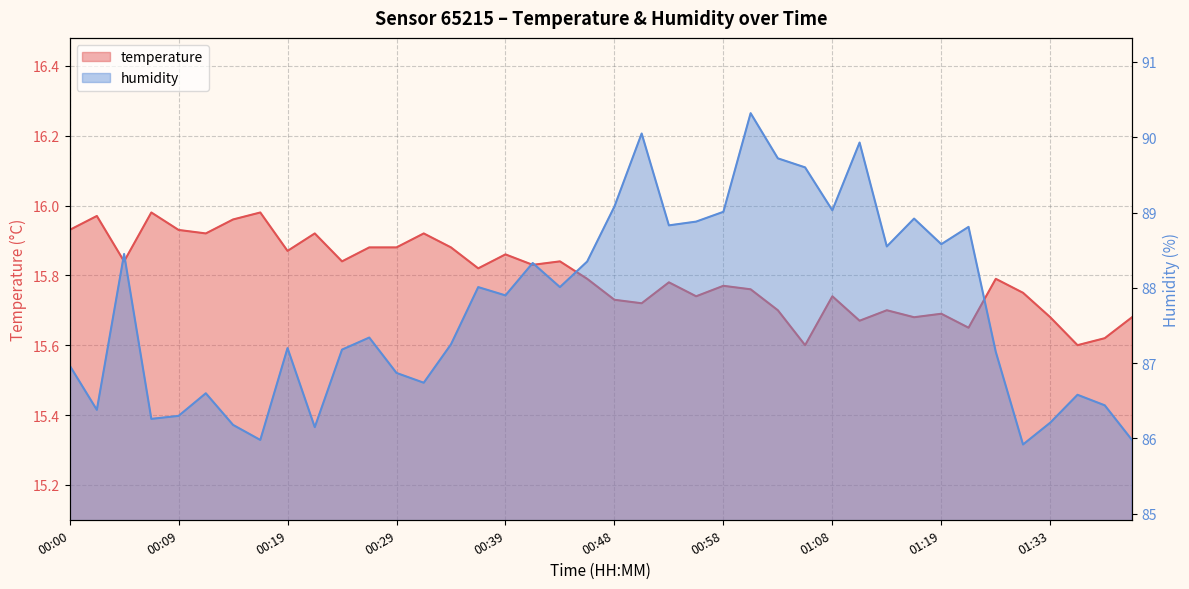

At how many categories does at least one series exceed 24?

40